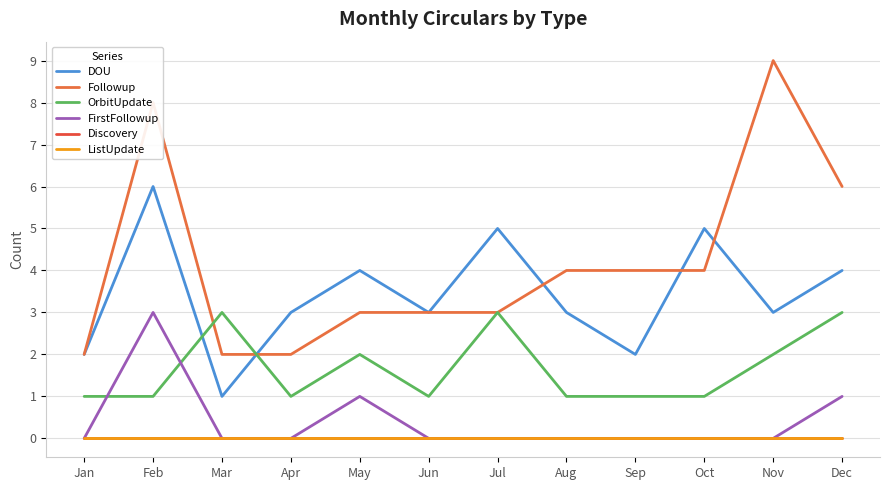

What is the total value across all series at Mar?

6